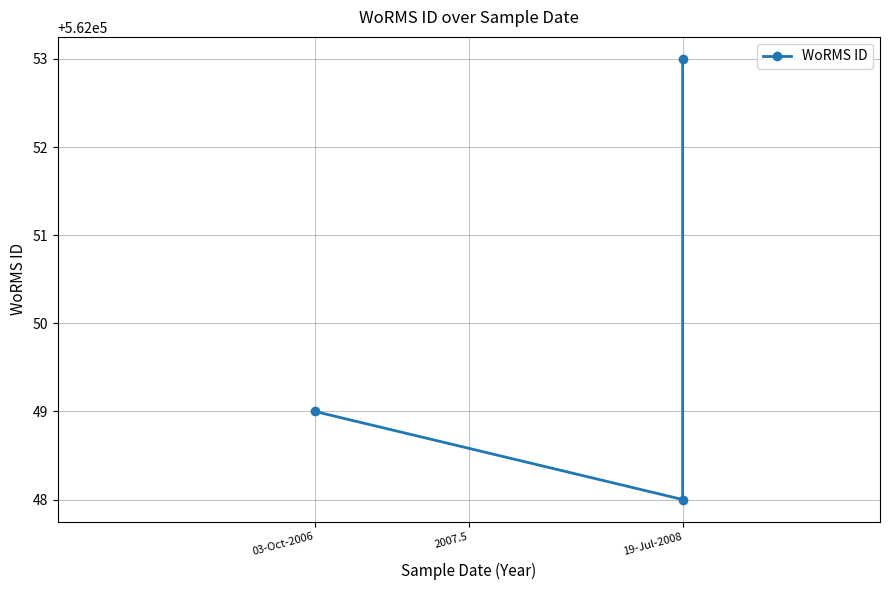

What is the label of the 3rd point from the left?

03-Oct-2006